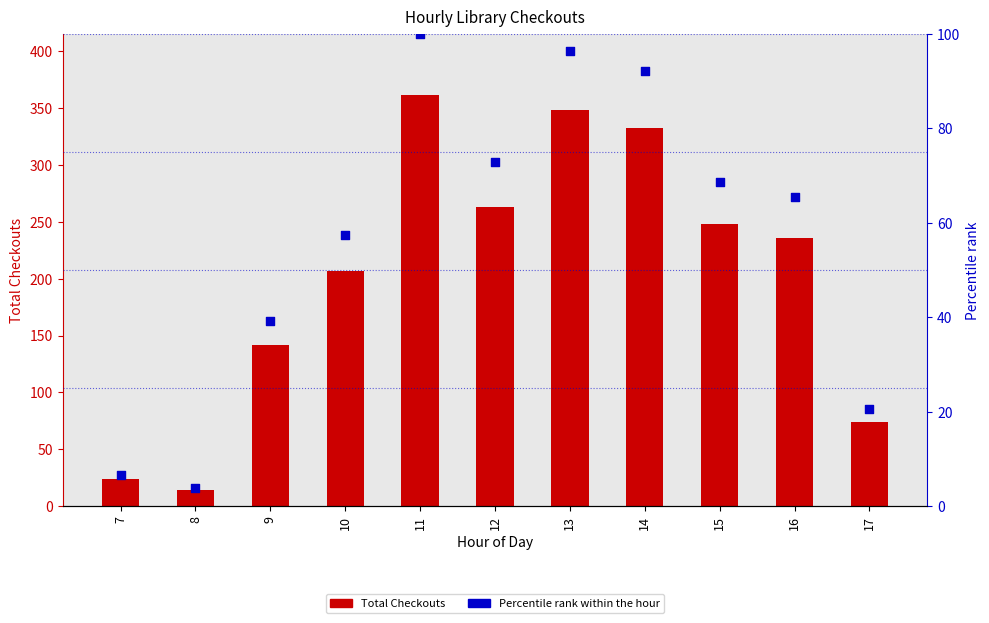

Which series has the widest spread of Y values?

Total Checkouts